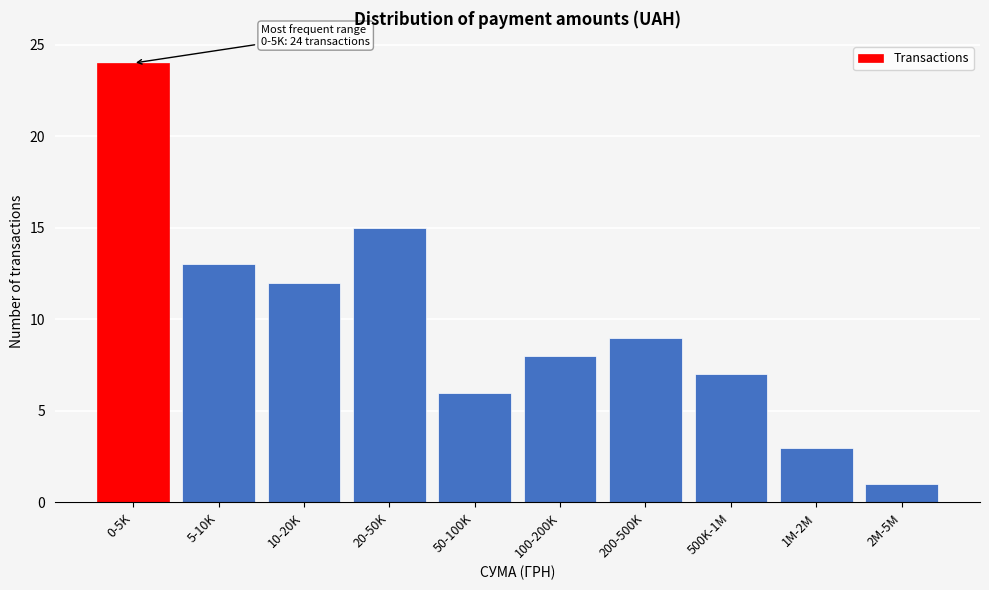

Reading left to right, what are all the values shown in this chart?

0-5K=24	5-10K=13	10-20K=12	20-50K=15	50-100K=6	100-200K=8	200-500K=9	500K-1M=7	1M-2M=3	2M-5M=1